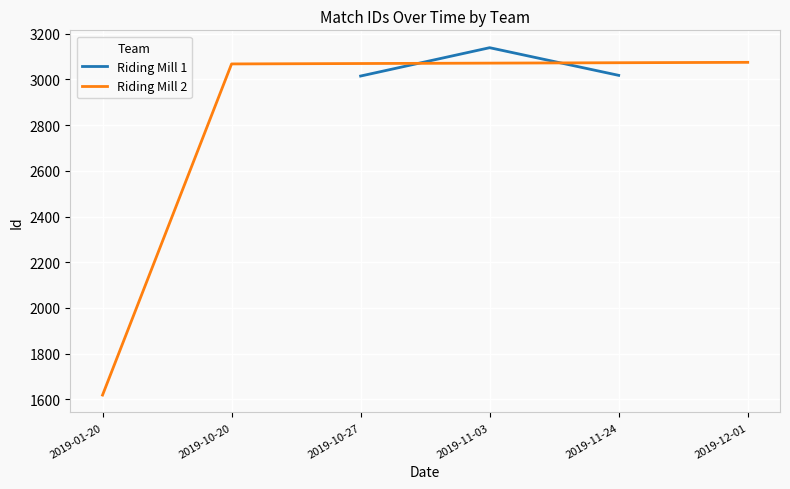

The value of Riding Mill 1 at 2019-11-03 is 3139. True or false?

True